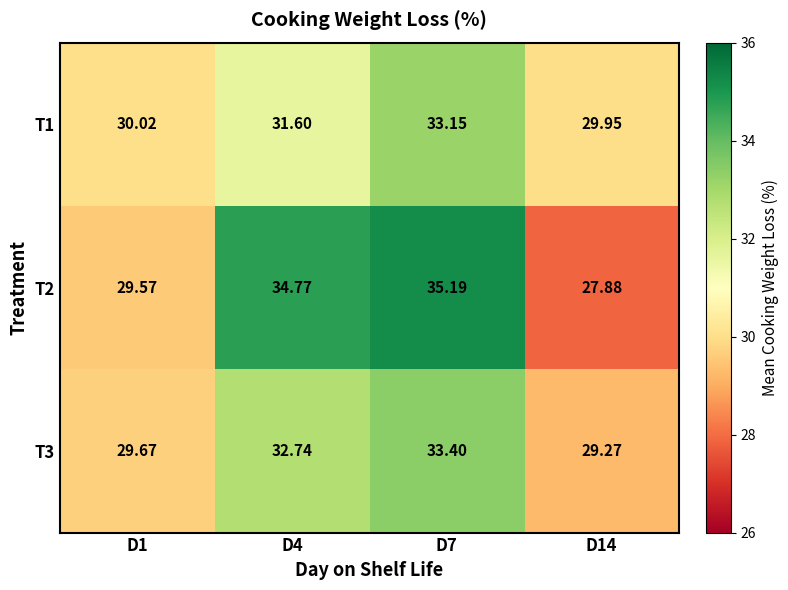

At how many categories does at least one series exceed 32?

2